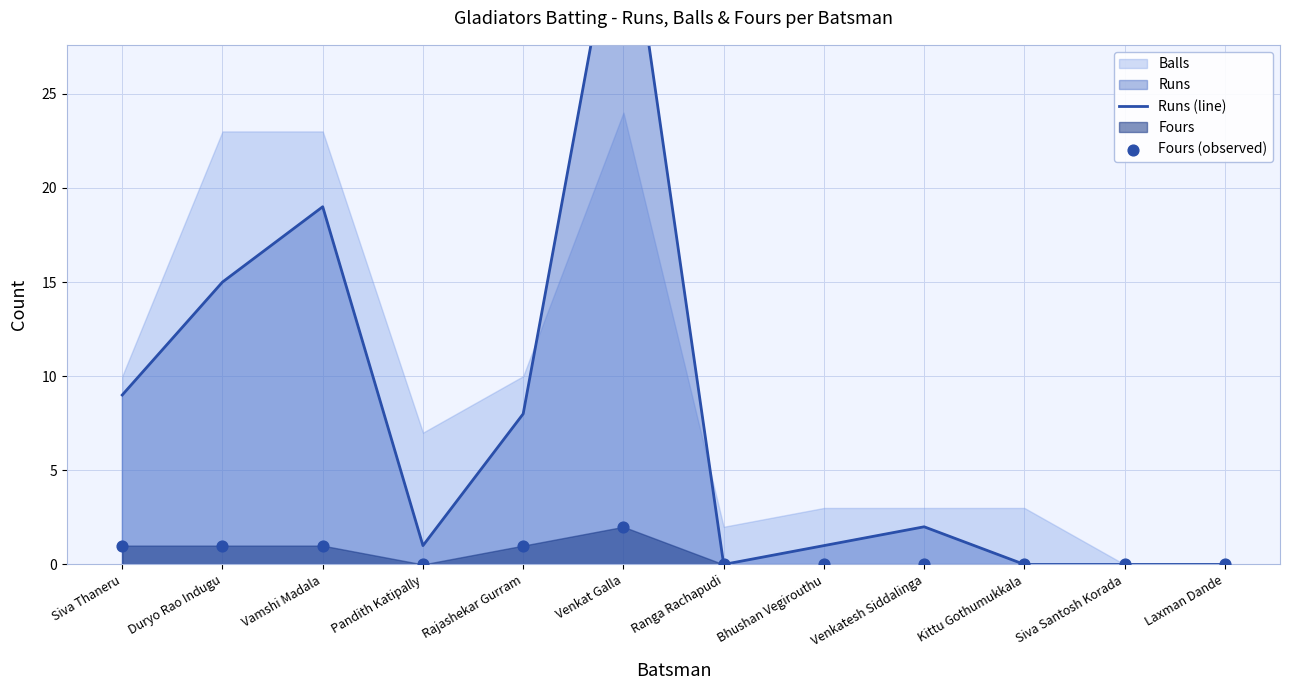

At how many categories does at least one series exceed 13?

3